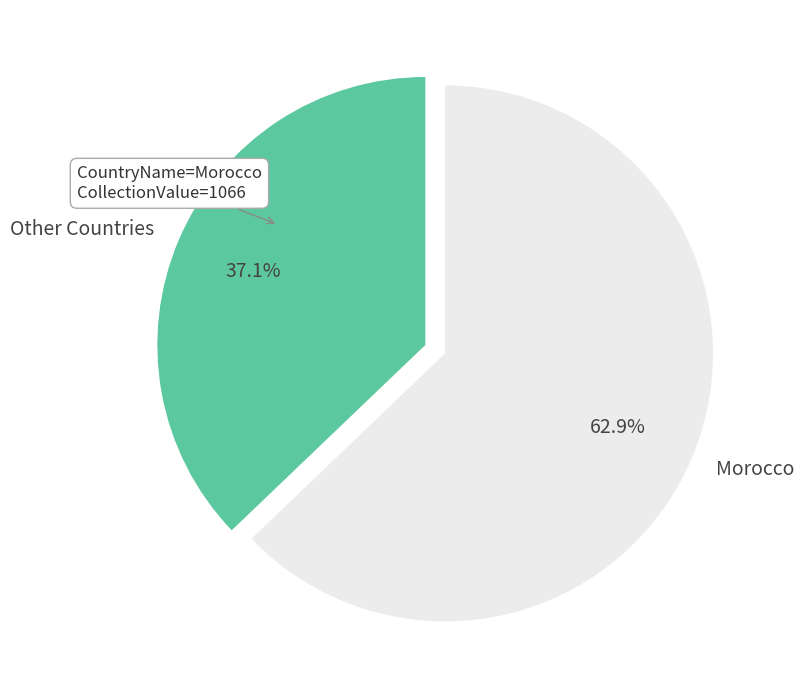

Which slice is the smallest?

Other Countries